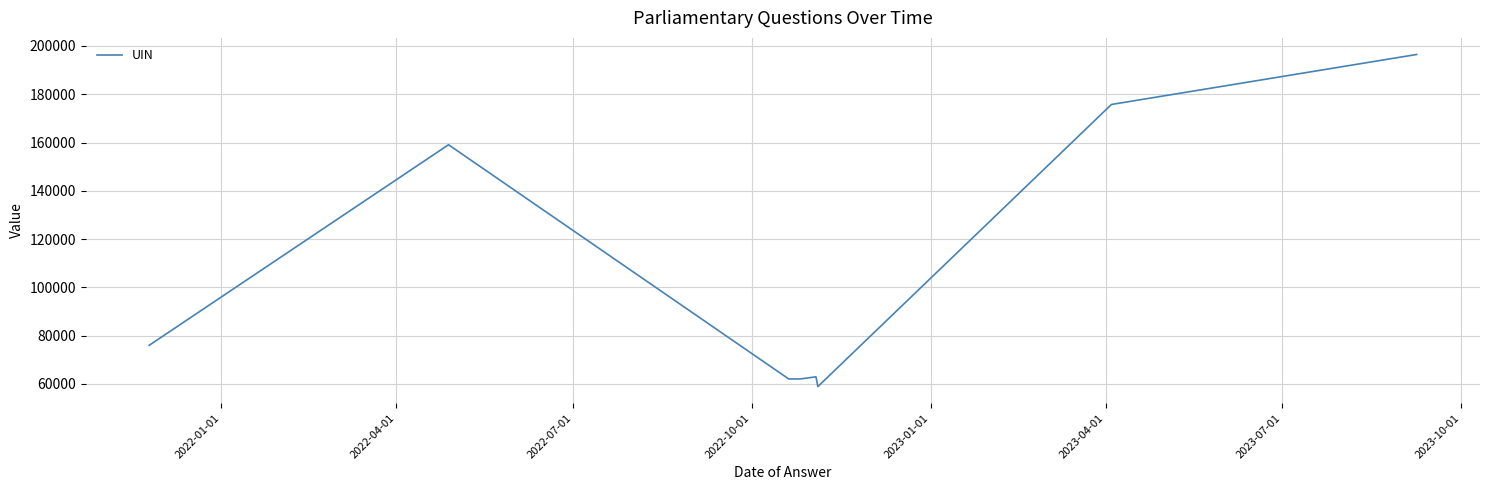

What is the greatest value displayed?

196446